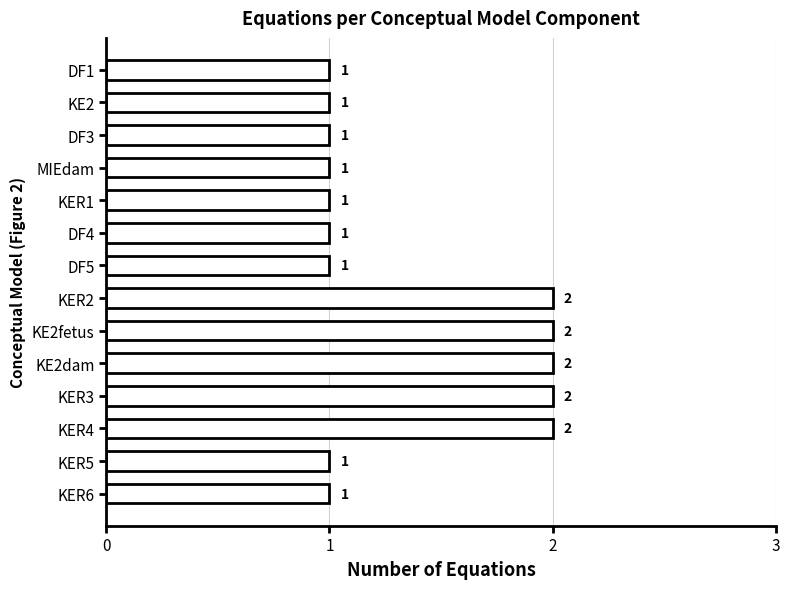

Approximately how many times larger is the value at DF3 compared to DF4?

1.0